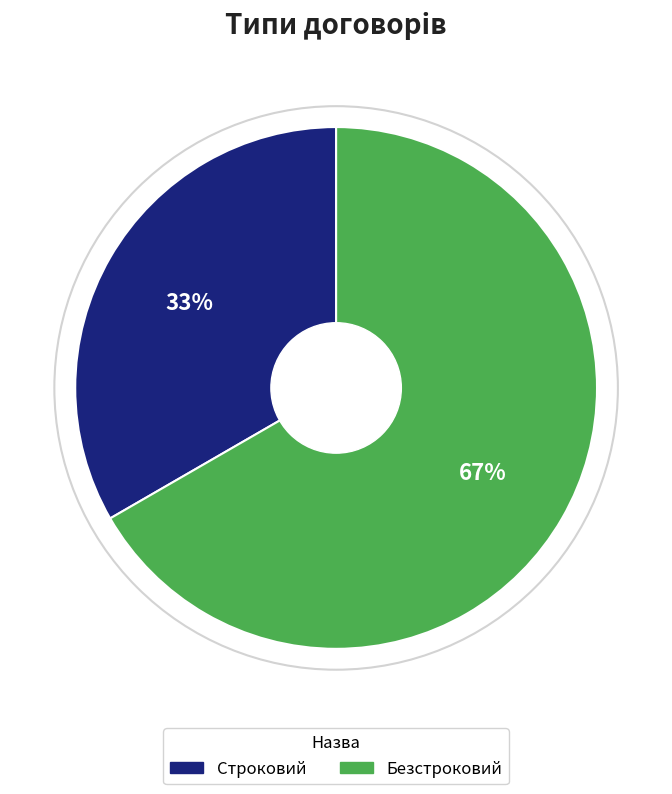

True or false: Строковий accounts for 33% of the total.

True